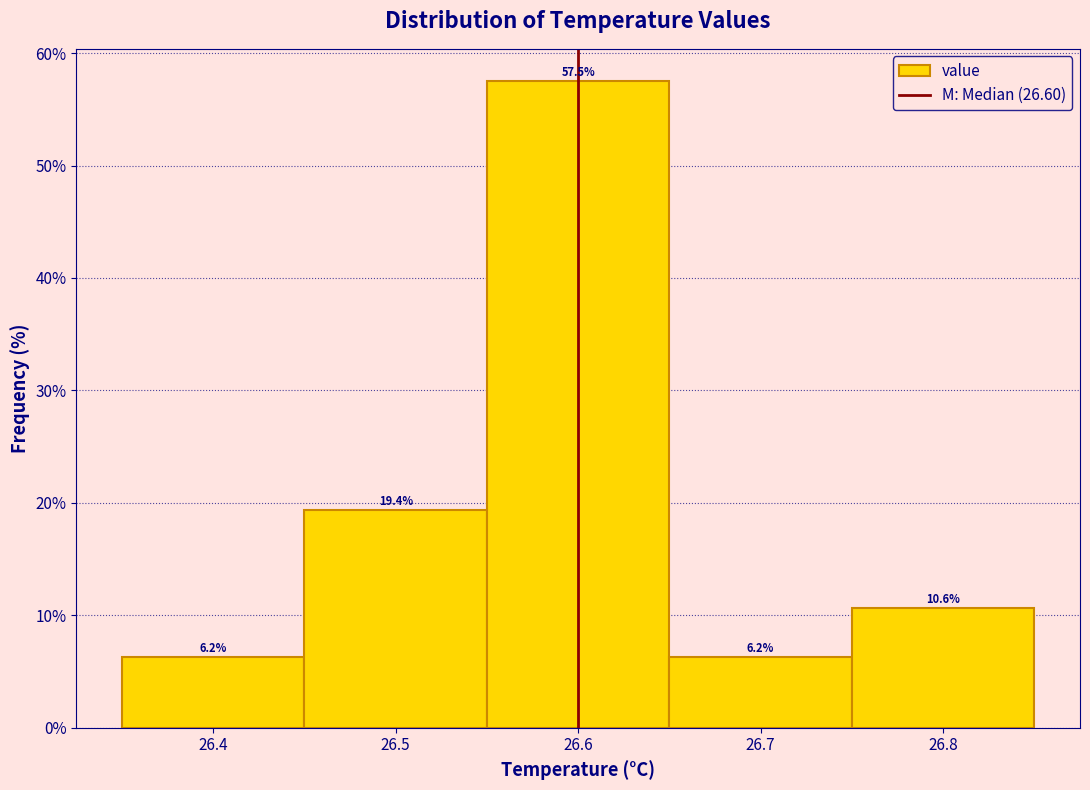

Reading left to right, transcribe this chart: for each bar, give the range it covers on the x-axis and its height.

26.35 to 26.45: 6.2
26.45 to 26.55: 19.4
26.55 to 26.65: 57.5
26.65 to 26.75: 6.2
26.75 to 26.85: 10.6